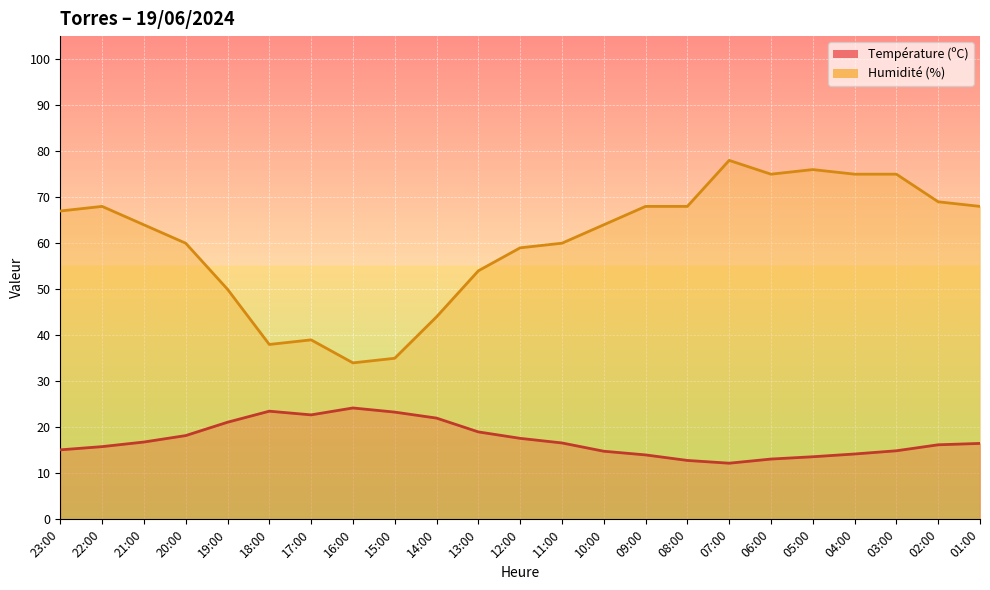

At how many categories does at least one series exceed 48?

18